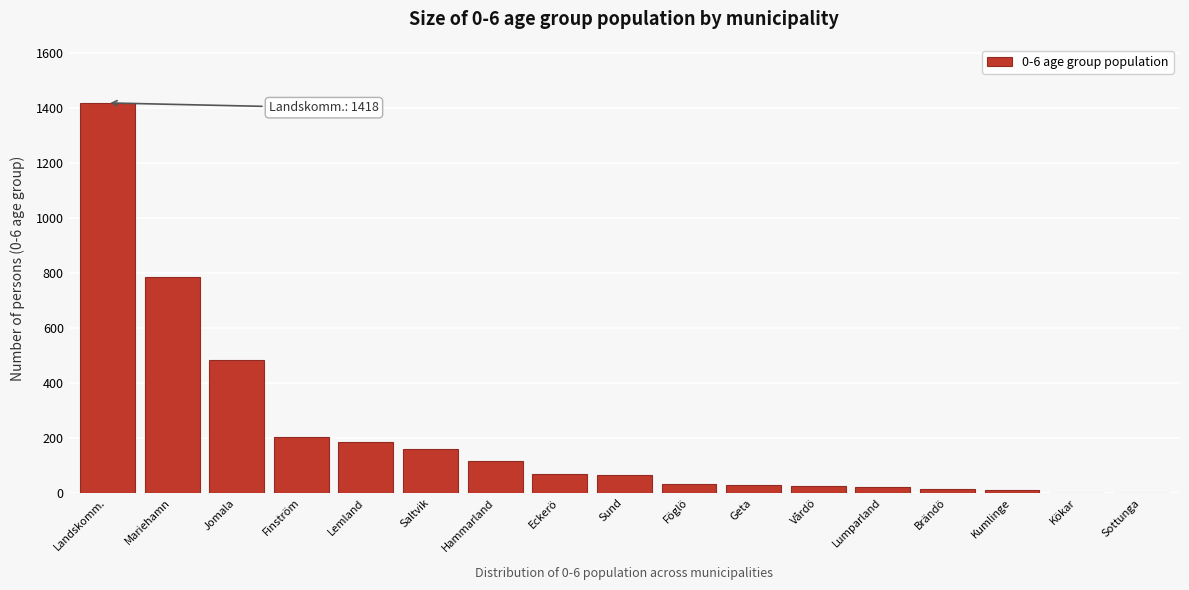

At which category does the chart reach its peak across all series?

Landskomm.